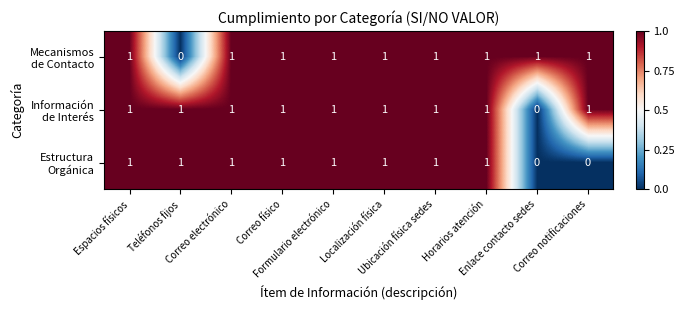

At how many categories does at least one series exceed 0?

10